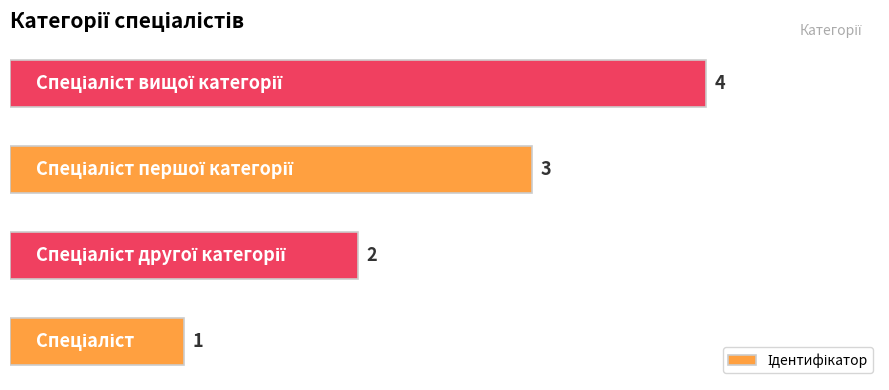

What is the difference between the maximum and minimum values?

3